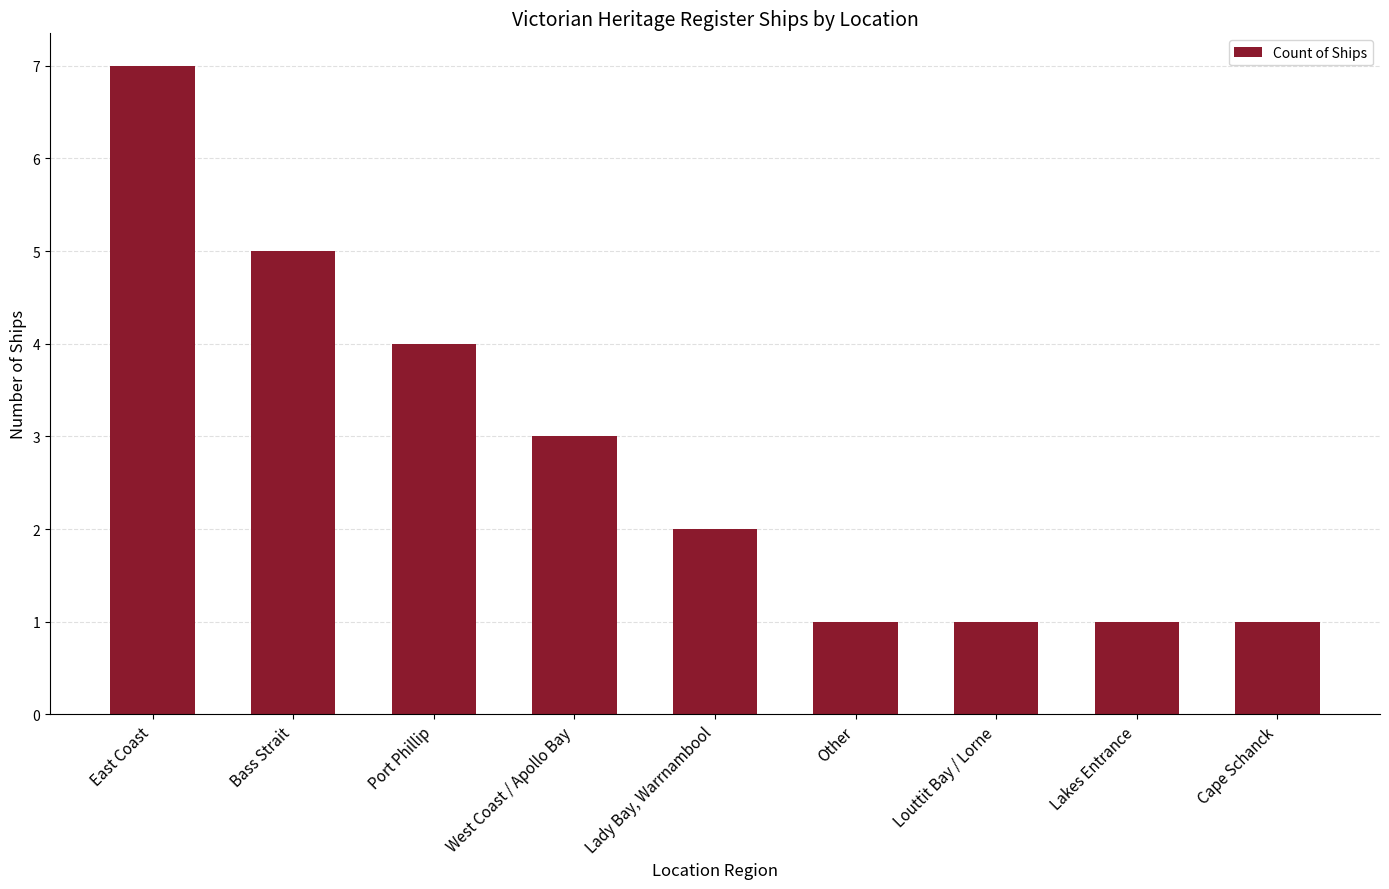

How many data points are less than 2?

4